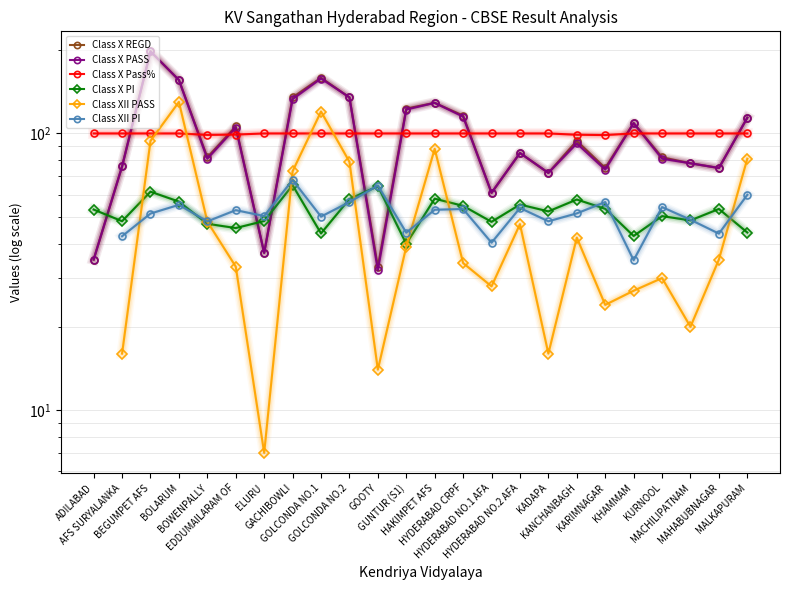

Between KADAPA and MAHABUBNAGAR, which series saw the biggest shift?

Class XII PASS